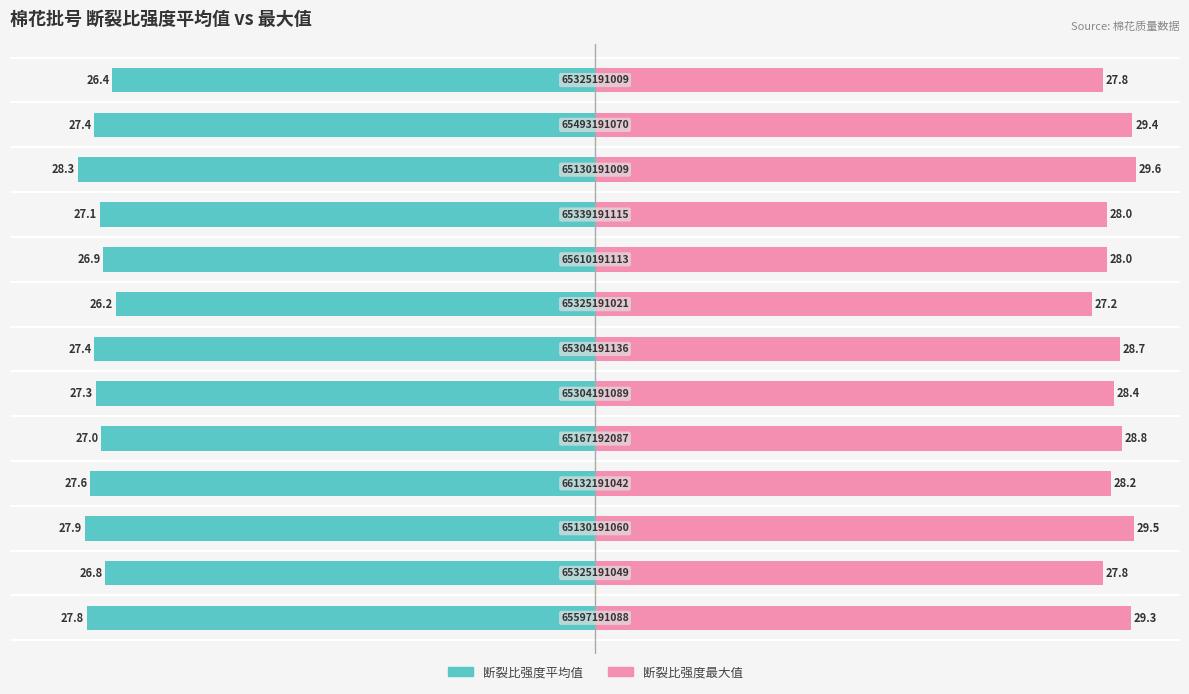

List the series in order of their peak value, lowest first.

断裂比强度平均值, 断裂比强度最大值